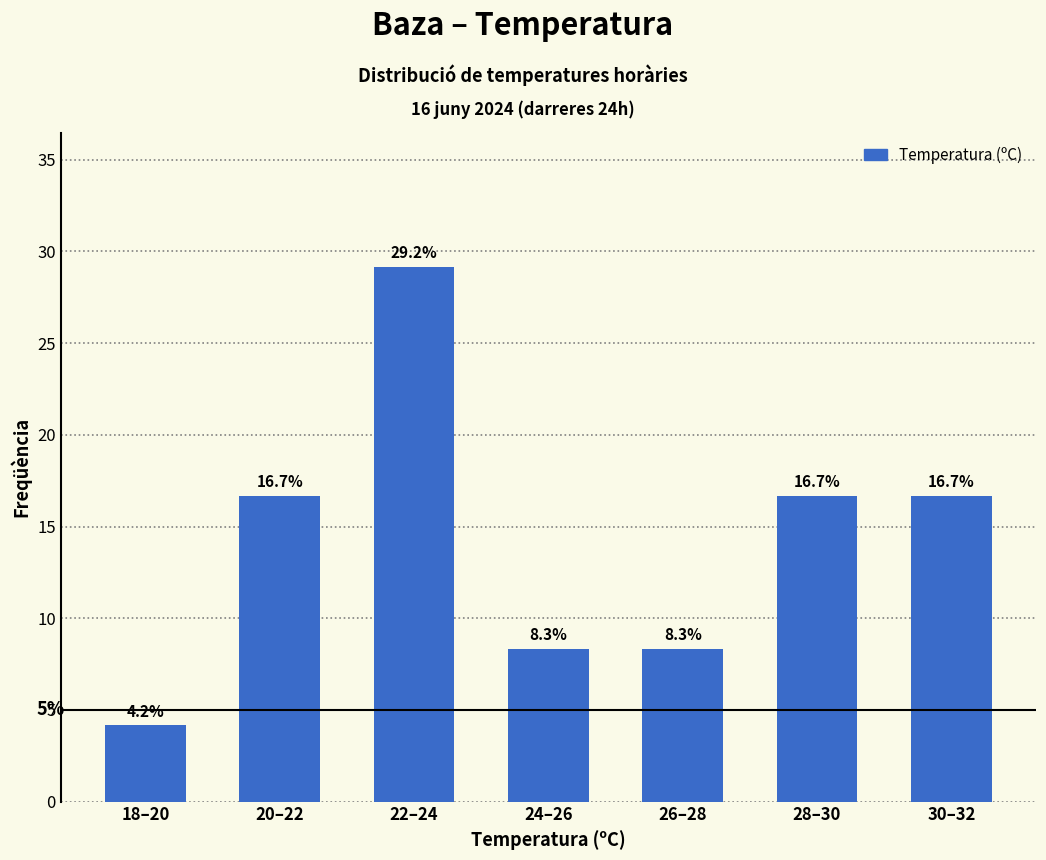

Reading right to left, what are all the values shown in this chart?

30–32=16.7	28–30=16.7	26–28=8.3	24–26=8.3	22–24=29.2	20–22=16.7	18–20=4.2